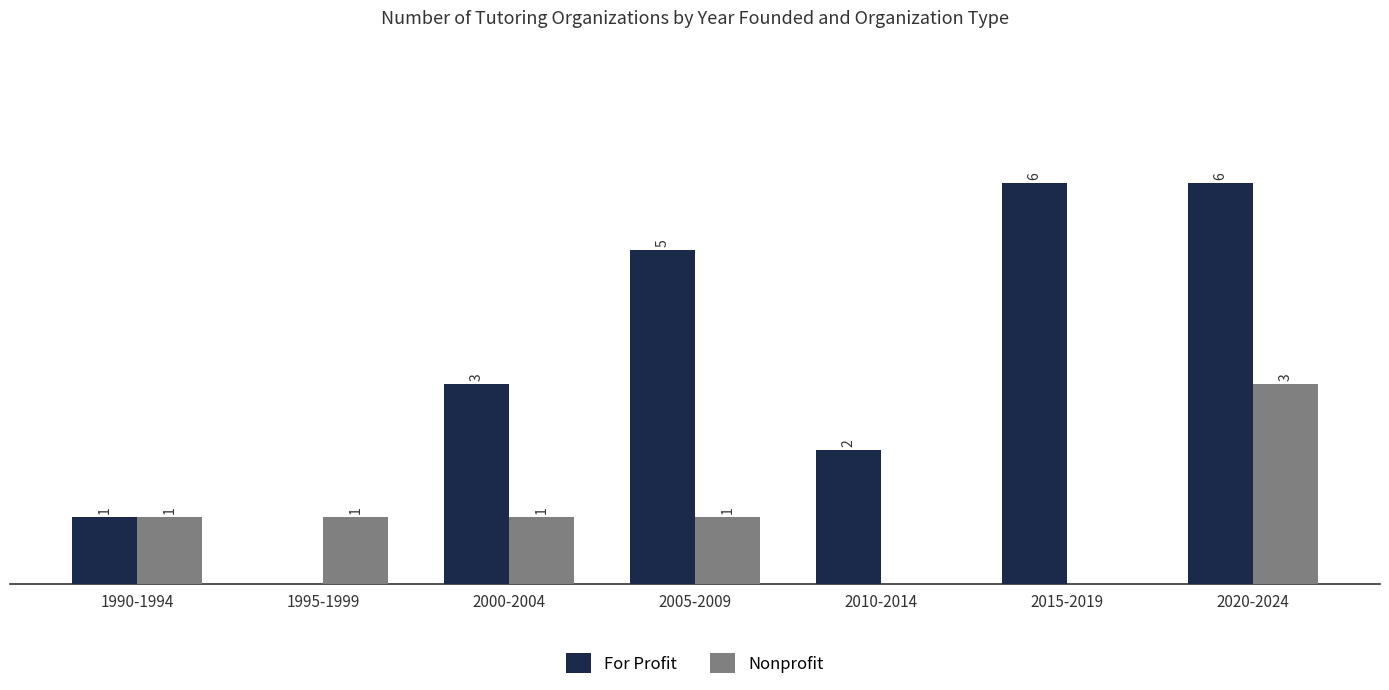

At which category is the sum across all series the highest?

2020-2024